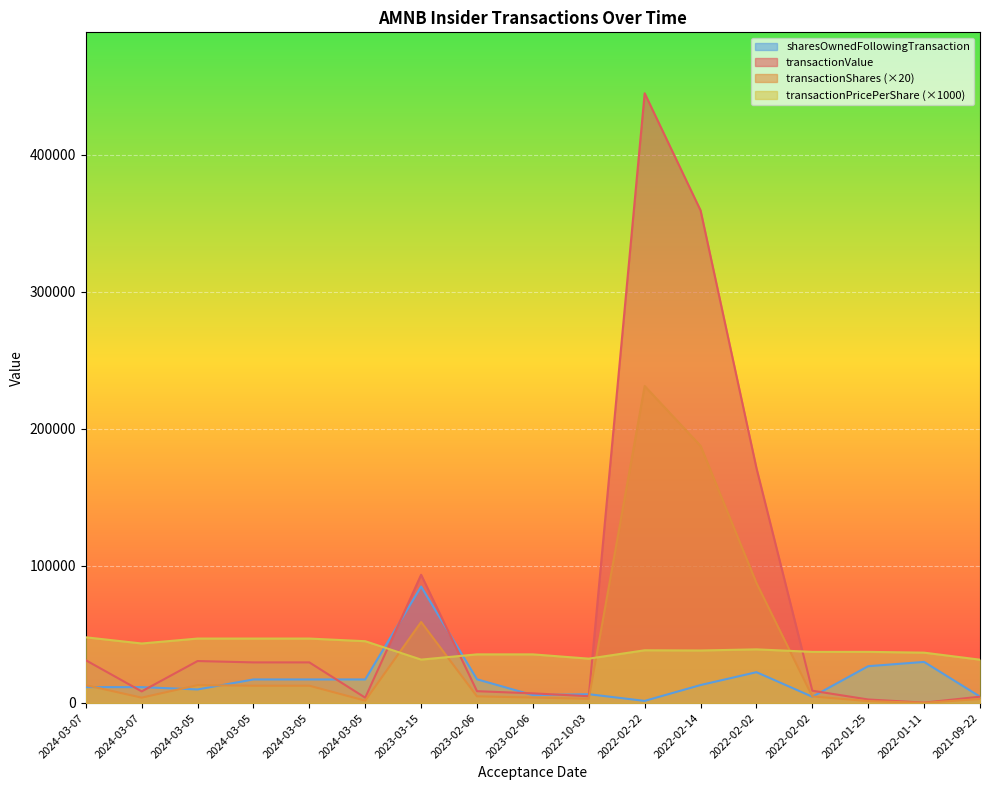

Reading left to right, what are all the values shown in this chart?

transactionValue: 2024-03-07=31215.0	2024-03-07=8464.0	2024-03-05=30617.0	2024-03-05=29629.0	2024-03-05=29629.0	2024-03-05=3868.0	2023-03-15=93583.0	2023-02-06=8624.0	2023-02-06=7027.0	2022-10-03=4953.0	2022-02-22=444982.0	2022-02-14=359519.0	2022-02-02=171438.0	2022-02-02=8952.0	2022-01-25=2560.0	2022-01-11=262.0	2021-09-22=4599.0
transactionShares: 2024-03-07=13020.0	2024-03-07=3900.0	2024-03-05=13020.0	2024-03-05=12600.0	2024-03-05=12600.0	2024-03-05=1720.0	2023-03-15=59100.0	2023-02-06=4860.0	2023-02-06=3960.0	2022-10-03=3060.0	2022-02-22=231340.0	2022-02-14=187660.0	2022-02-02=87580.0	2022-02-02=4800.0	2022-01-25=1380.0	2022-01-11=140.0	2021-09-22=2900.0
transactionPricePerShare: 2024-03-07=47950.0	2024-03-07=43430.0	2024-03-05=47030.0	2024-03-05=47030.0	2024-03-05=47030.0	2024-03-05=45090.0	2023-03-15=31669.5	2023-02-06=35490.0	2023-02-06=35490.0	2022-10-03=32370.0	2022-02-22=38470.0	2022-02-14=38315.9	2022-02-02=39150.0	2022-02-02=37300.0	2022-01-25=37320.0	2022-01-11=36740.0	2021-09-22=31610.0
sharesOwnedFollowingTransaction: 2024-03-07=11570.0	2024-03-07=11570.0	2024-03-05=9887.0	2024-03-05=17180.0	2024-03-05=17180.0	2024-03-05=17180.0	2023-03-15=85007.0	2023-02-06=17282.0	2023-02-06=5745.0	2022-10-03=6412.0	2022-02-22=1532.0	2022-02-14=13099.0	2022-02-02=22482.0	2022-02-02=4553.0	2022-01-25=26861.0	2022-01-11=29977.0	2021-09-22=4650.0